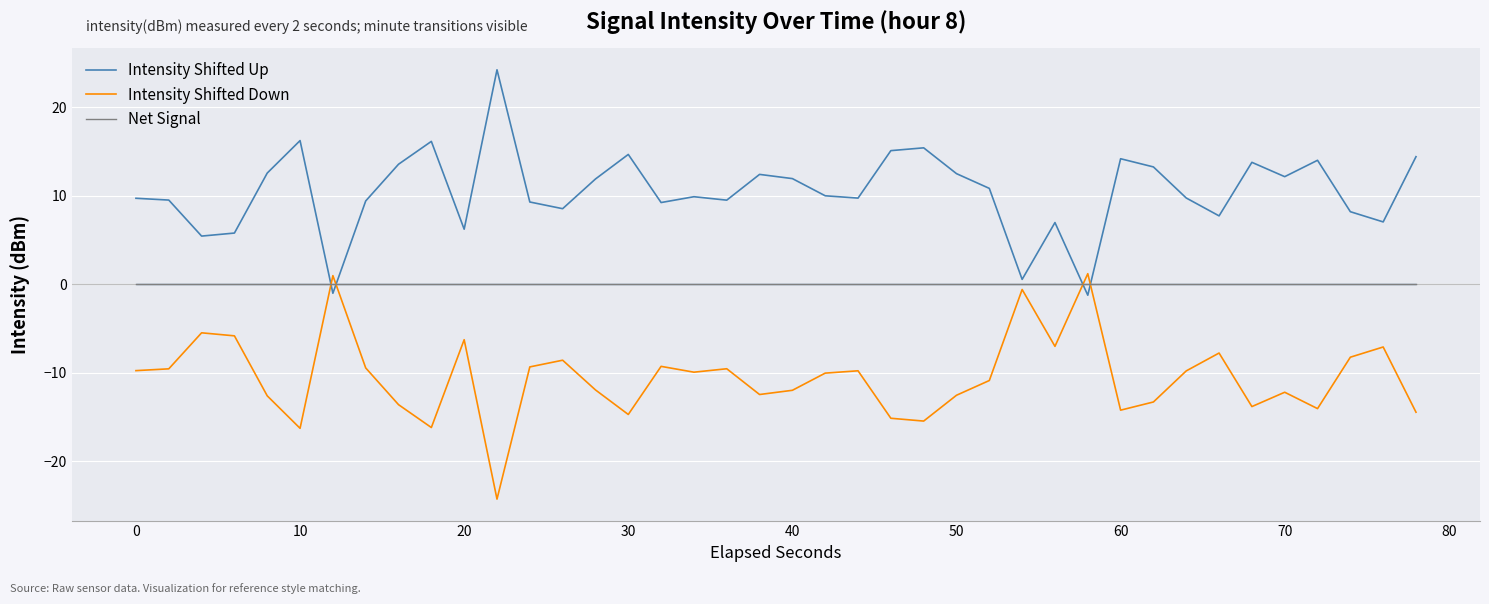

Is this an area chart (filled region under the line)?

No